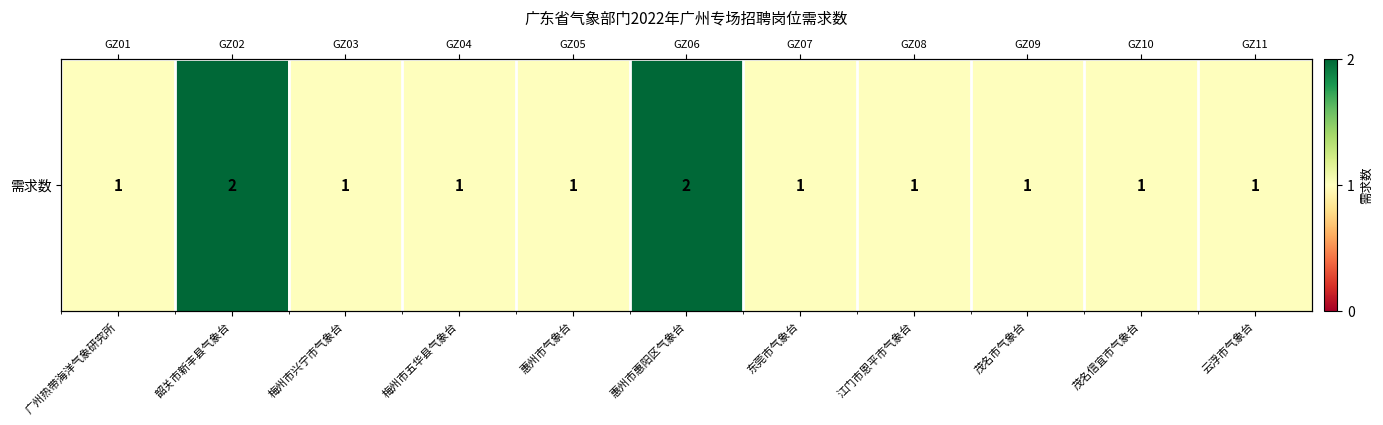

Reading left to right, what are all the values shown in this chart?

1	2	1	1	1	2	1	1	1	1	1